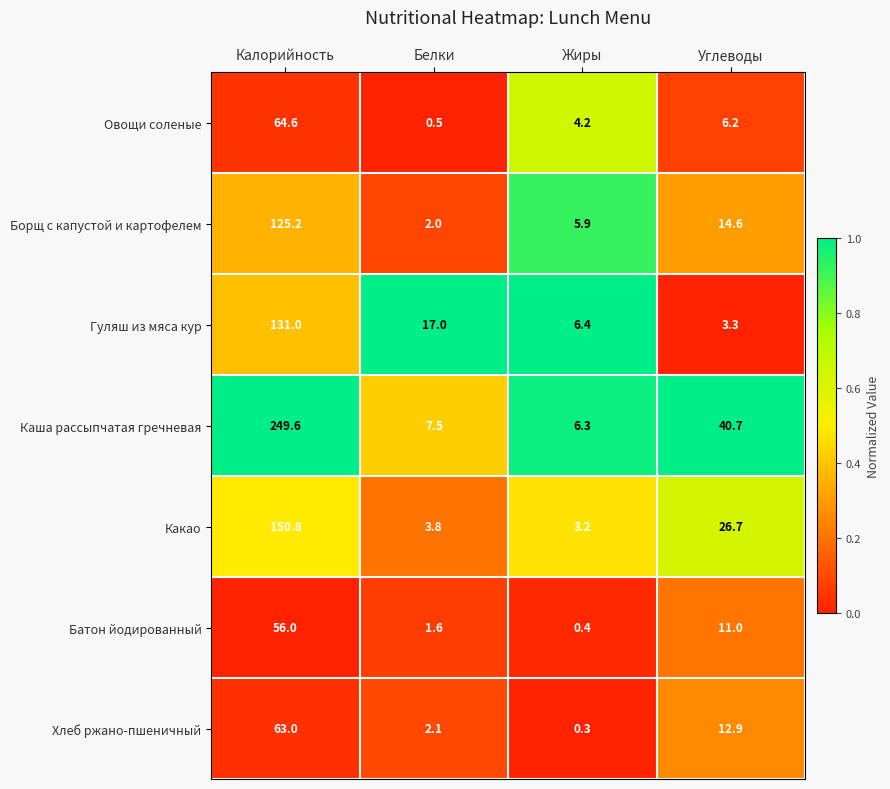

What is the total value across all series at Калорийность?

840.2